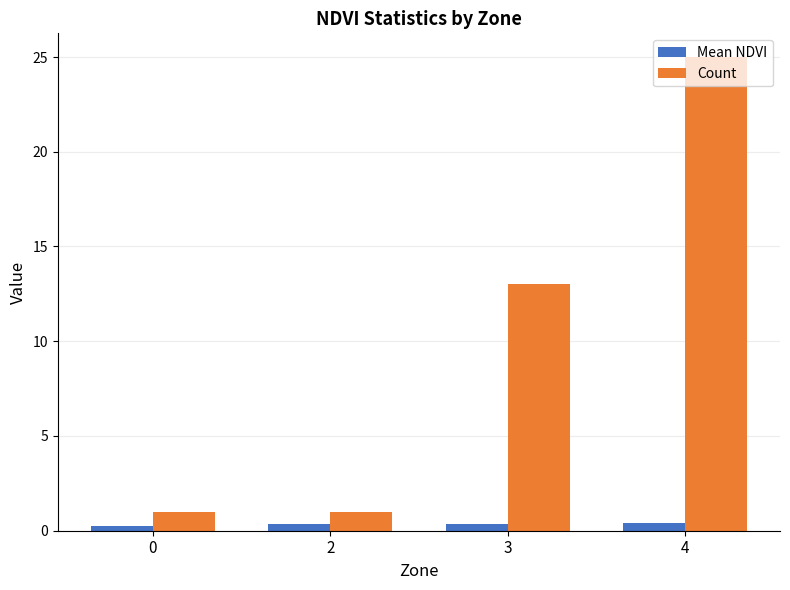

At which label is Count closest to 13?

3